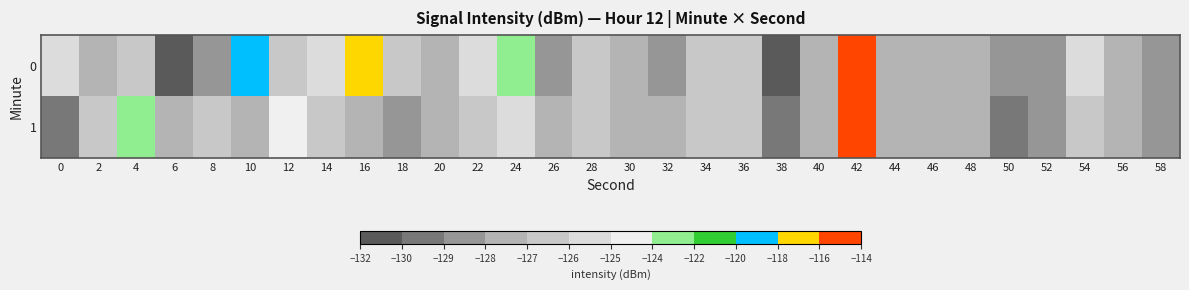

Reading left to right, what are all the values shown in this chart?

0: 0=-125.7	2=-127.3	4=-126.1	6=-130.7	8=-128.5	10=-118.6	12=-126.7	14=-125.3	16=-116.7	18=-127.0	20=-127.5	22=-125.4	24=-123.9	26=-129.0	28=-126.0	30=-127.3	32=-128.4	34=-126.3	36=-126.6	38=-130.3	40=-127.1	42=-115.1	44=-127.3	46=-127.5	48=-127.2	50=-129.0	52=-128.6	54=-126.0	56=-127.3	58=-128.8
1: 0=-129.4	2=-126.4	4=-123.8	6=-127.9	8=-126.4	10=-128.0	12=-124.9	14=-126.3	16=-127.5	18=-128.5	20=-127.5	22=-126.5	24=-125.5	26=-128.0	28=-126.5	30=-127.5	32=-128.0	34=-126.5	36=-126.8	38=-129.5	40=-127.3	42=-116.0	44=-127.4	46=-127.6	48=-127.3	50=-129.1	52=-128.8	54=-126.1	56=-127.4	58=-128.9